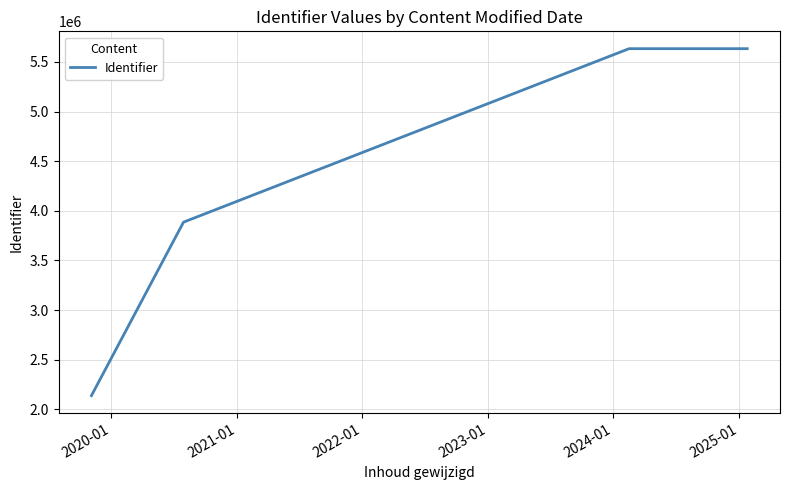

How many lines are shown in the chart?

1